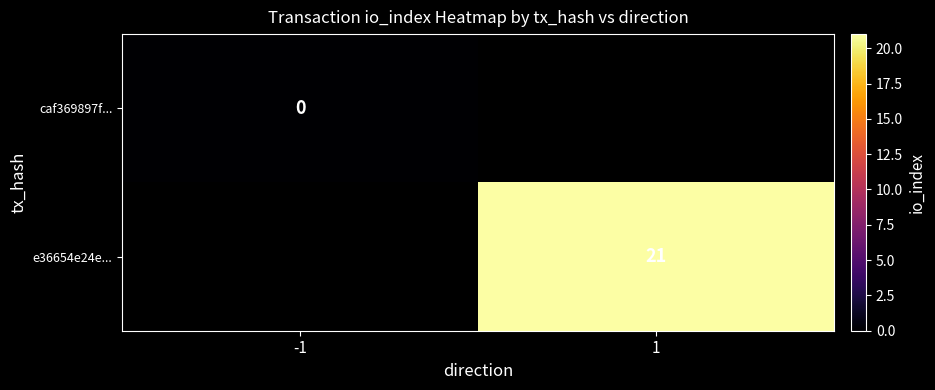

The value of e36654e24e... at 1 is 21. True or false?

True